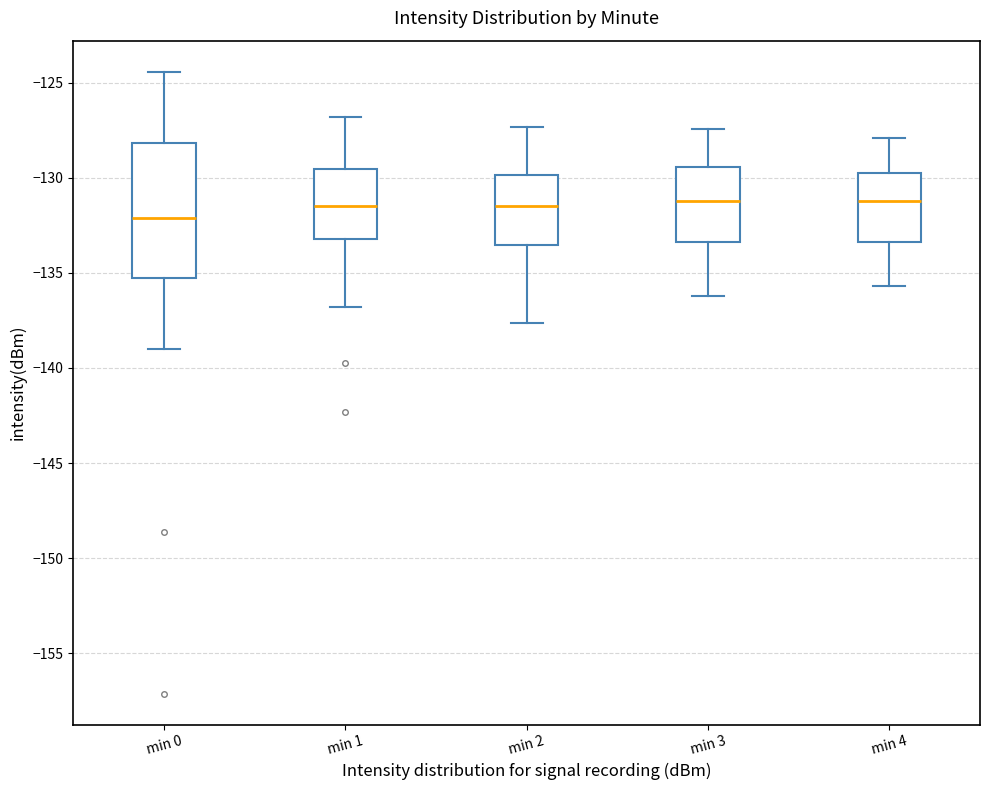

Reading left to right, read every box against the y-axis: the position of its median line, the range the box covers, and the ends of its whiskers. The values are not printed on the chart, so give them approximately, as read against the axis.

min 0: median -132.0, box -135.5 to -128.0, whiskers -139.0 to -124.5
min 1: median -131.5, box -133.0 to -129.5, whiskers -137.0 to -127.0
min 2: median -131.5, box -133.5 to -130.0, whiskers -137.5 to -127.5
min 3: median -131.0, box -133.5 to -129.5, whiskers -136.0 to -127.5
min 4: median -131.0, box -133.5 to -130.0, whiskers -135.5 to -128.0